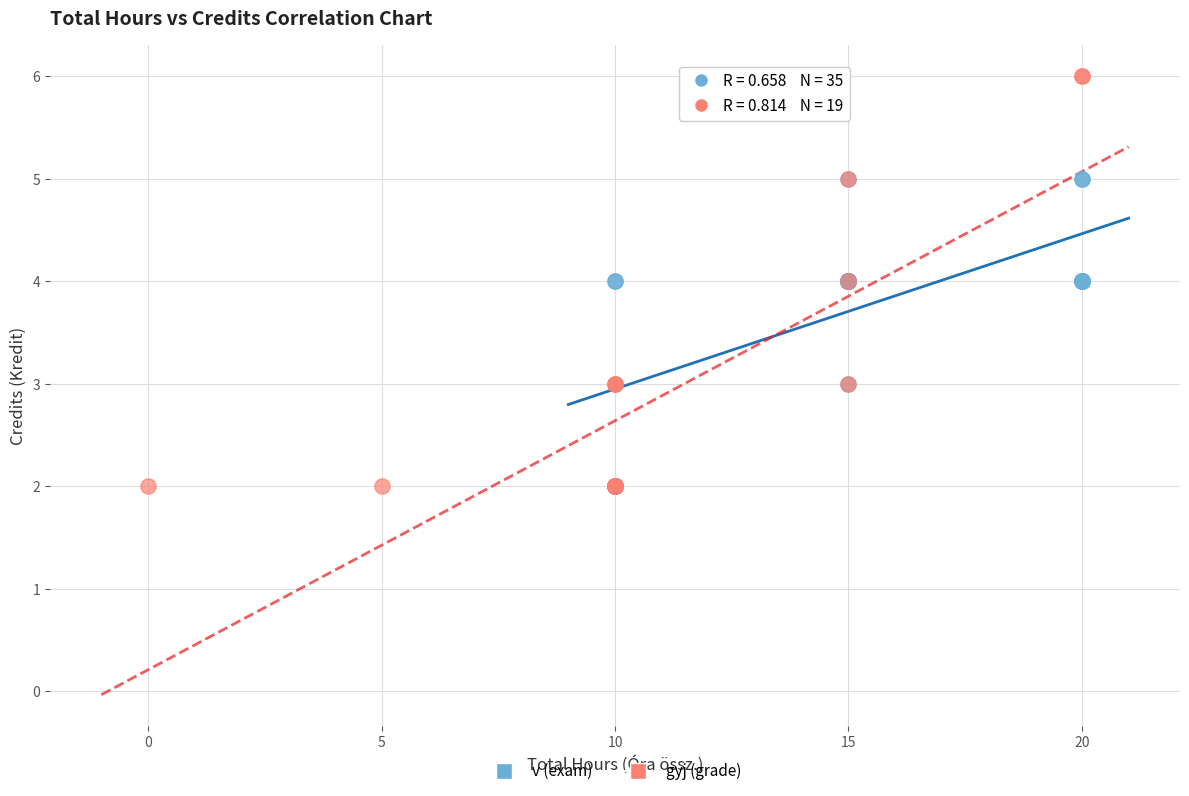

Which series has the widest spread of Y values?

gyj (grade)